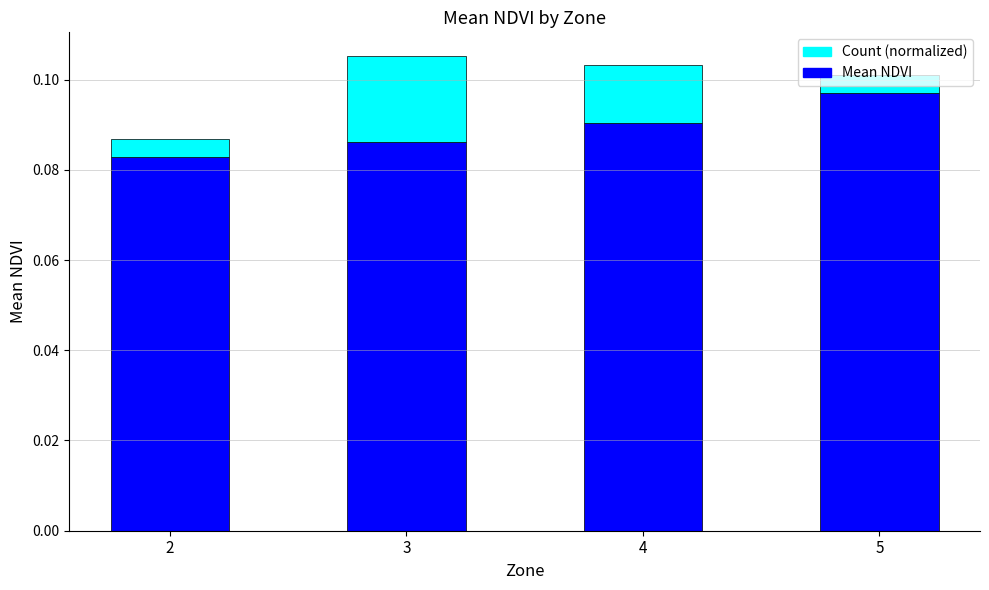

Are the bars horizontal?

No